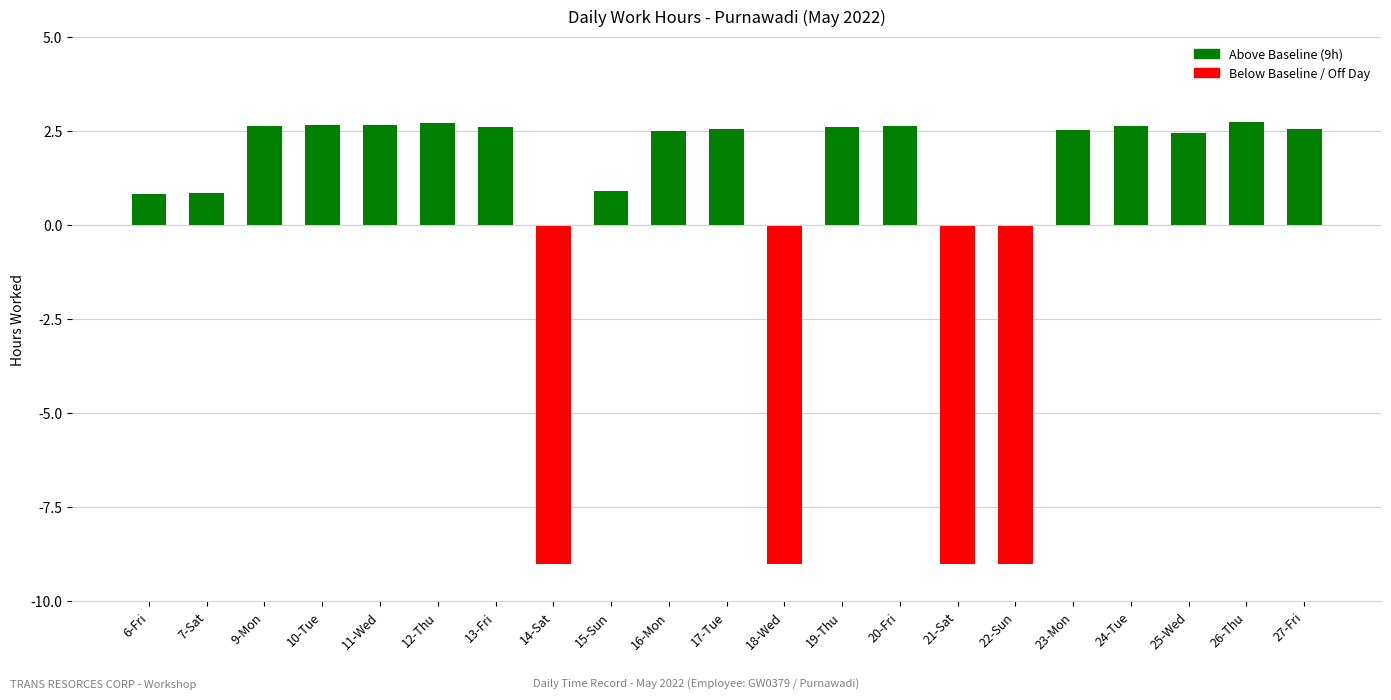

At which label does the data first exceed 2?

9-Mon